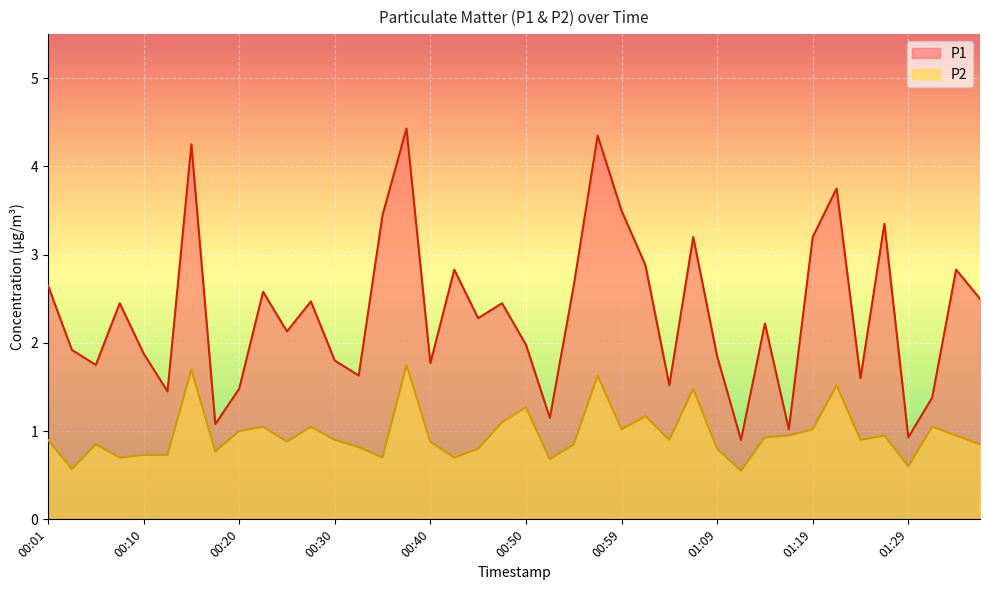

Reading left to right, extract all data points from this chart.

P1: 2.6	1.9	1.8	2.5	1.9	1.4	4.2	1.1	1.5	2.6	2.1	2.5	1.8	1.6	3.5	4.4	1.8	2.8	2.3	2.5	2.0	1.1	2.6	4.3	3.5	2.9	1.5	3.2	1.9	0.9	2.2	1.0	3.2	3.8	1.6	3.4	0.9	1.4	2.8	2.5
P2: 0.9	0.6	0.8	0.7	0.7	0.7	1.7	0.8	1.0	1.1	0.9	1.1	0.9	0.8	0.7	1.8	0.9	0.7	0.8	1.1	1.3	0.7	0.8	1.6	1.0	1.2	0.9	1.5	0.8	0.6	0.9	0.9	1.0	1.5	0.9	0.9	0.6	1.1	0.9	0.8